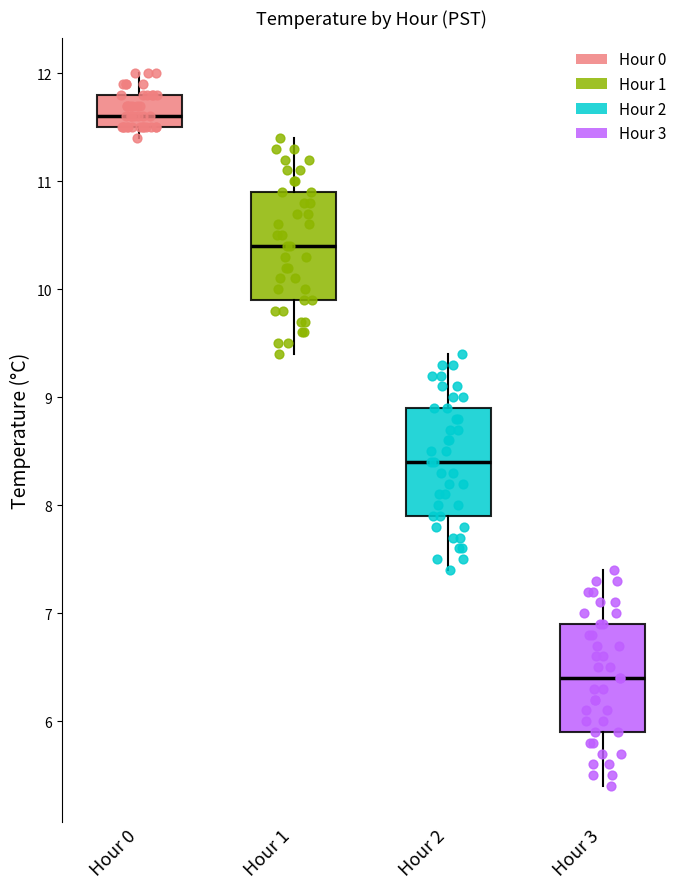

Reading left to right, transcribe this box plot: for each box, give where its median line is, the range the box spans, and where its two whiskers end, as read against the y-axis. The values are not printed on the chart, so give them approximately, as read against the axis.

Hour 0: median 11.6, box 11.5 to 11.8, whiskers 11.4 to 12.0
Hour 1: median 10.4, box 9.9 to 10.9, whiskers 9.4 to 11.4
Hour 2: median 8.4, box 7.9 to 8.9, whiskers 7.4 to 9.4
Hour 3: median 6.4, box 5.9 to 6.9, whiskers 5.4 to 7.4